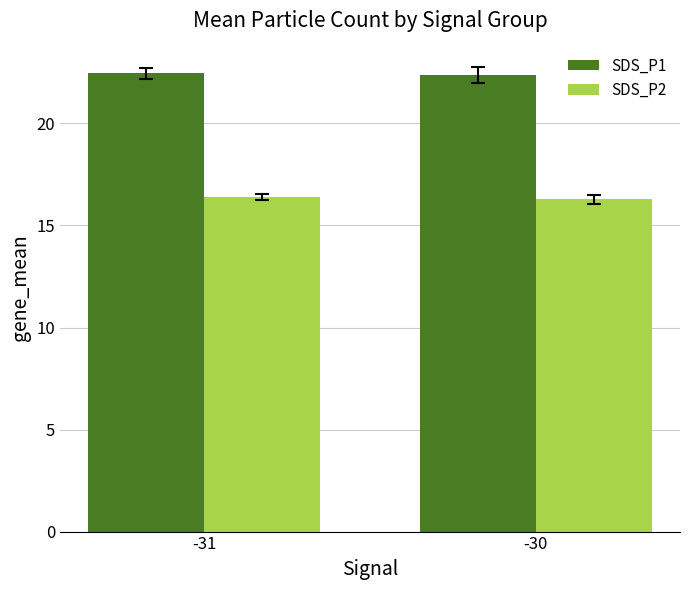

Is it true that SDS_P1 equals 31.5 at -30?

False